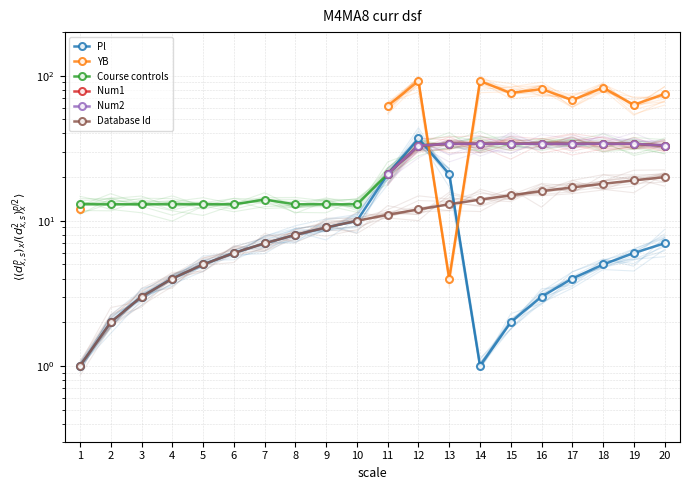

At which category does Pl reach its first local peak?

12